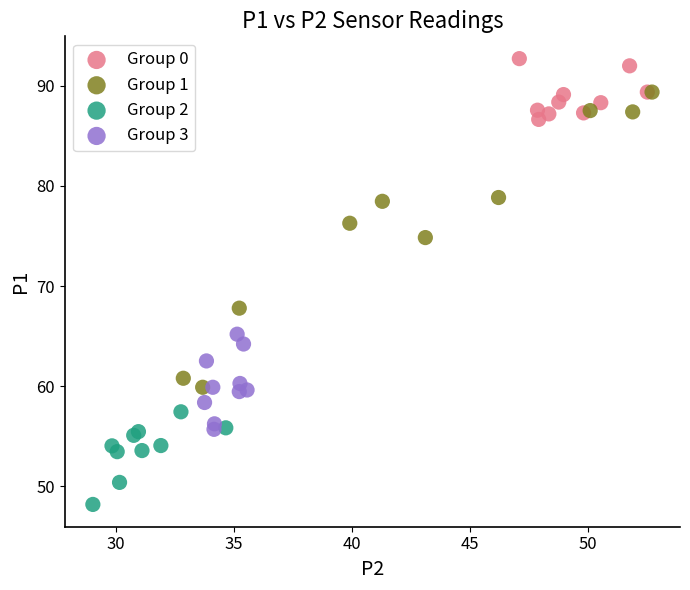

Which series contains the highest Y value?

Group 0